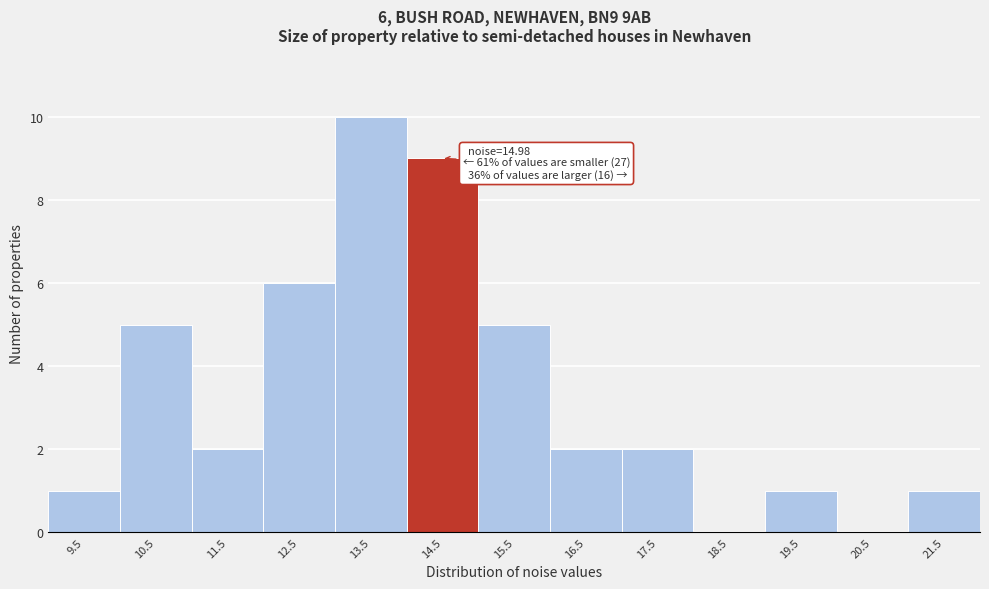

Reading left to right, what are all the values shown in this chart?

9.5=1	10.5=5	11.5=2	12.5=6	13.5=10	14.5=9	15.5=5	16.5=2	17.5=2	18.5=0	19.5=1	20.5=0	21.5=1